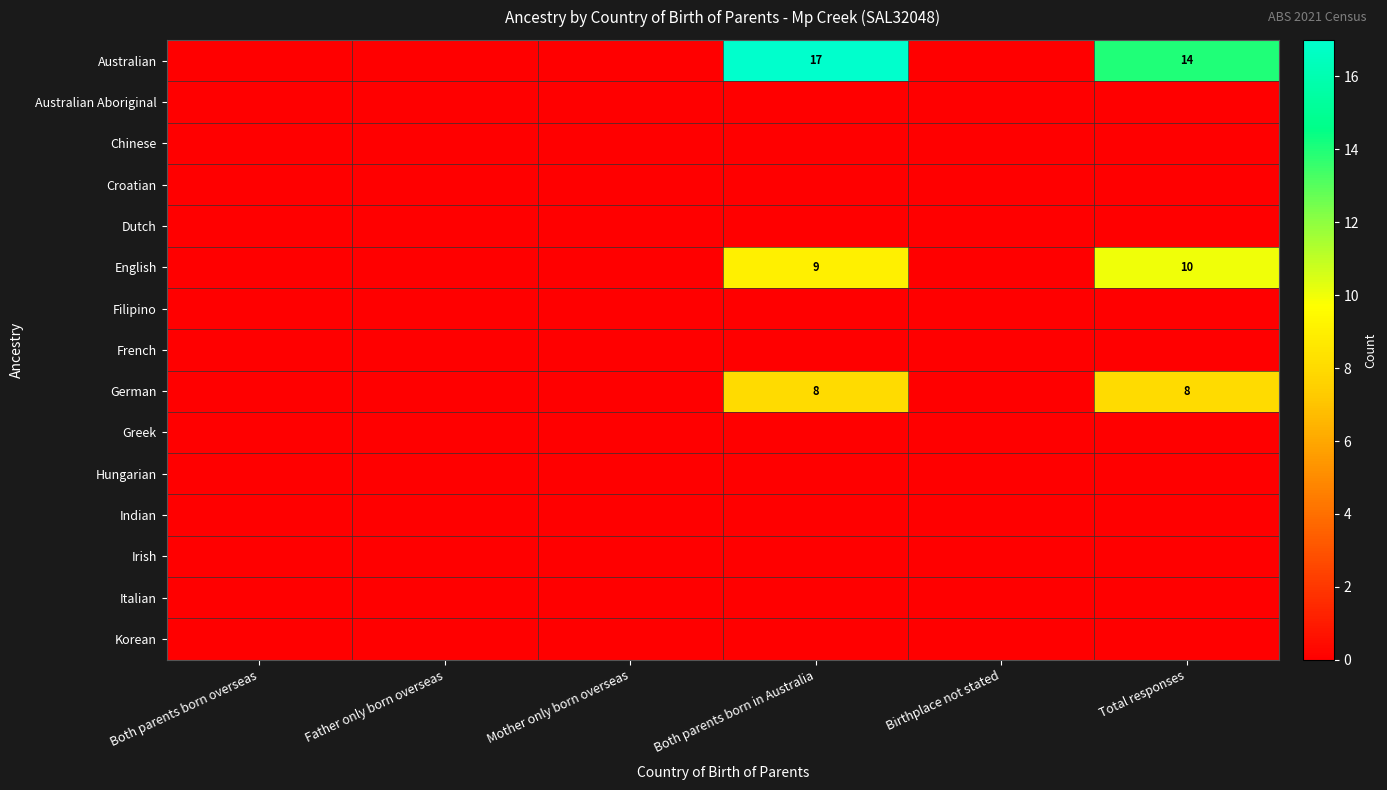

True or false: English has a value of 4 at Total responses.

False